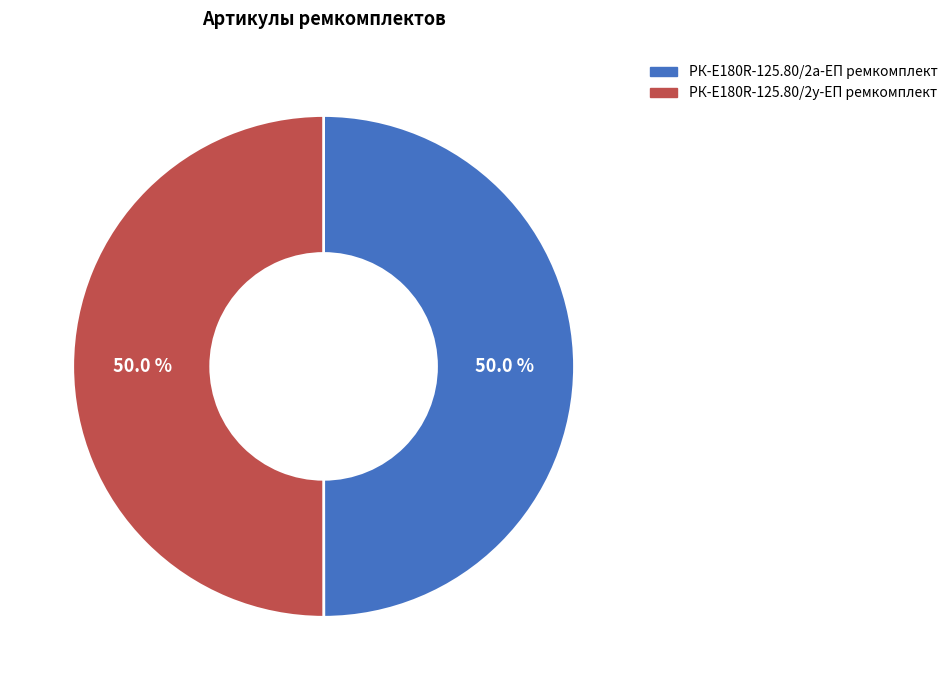

Is the sum of РК-E180R-125.80/2у-ЕП ремкомплект and РК-E180R-125.80/2а-ЕП ремкомплект greater than half?

Yes